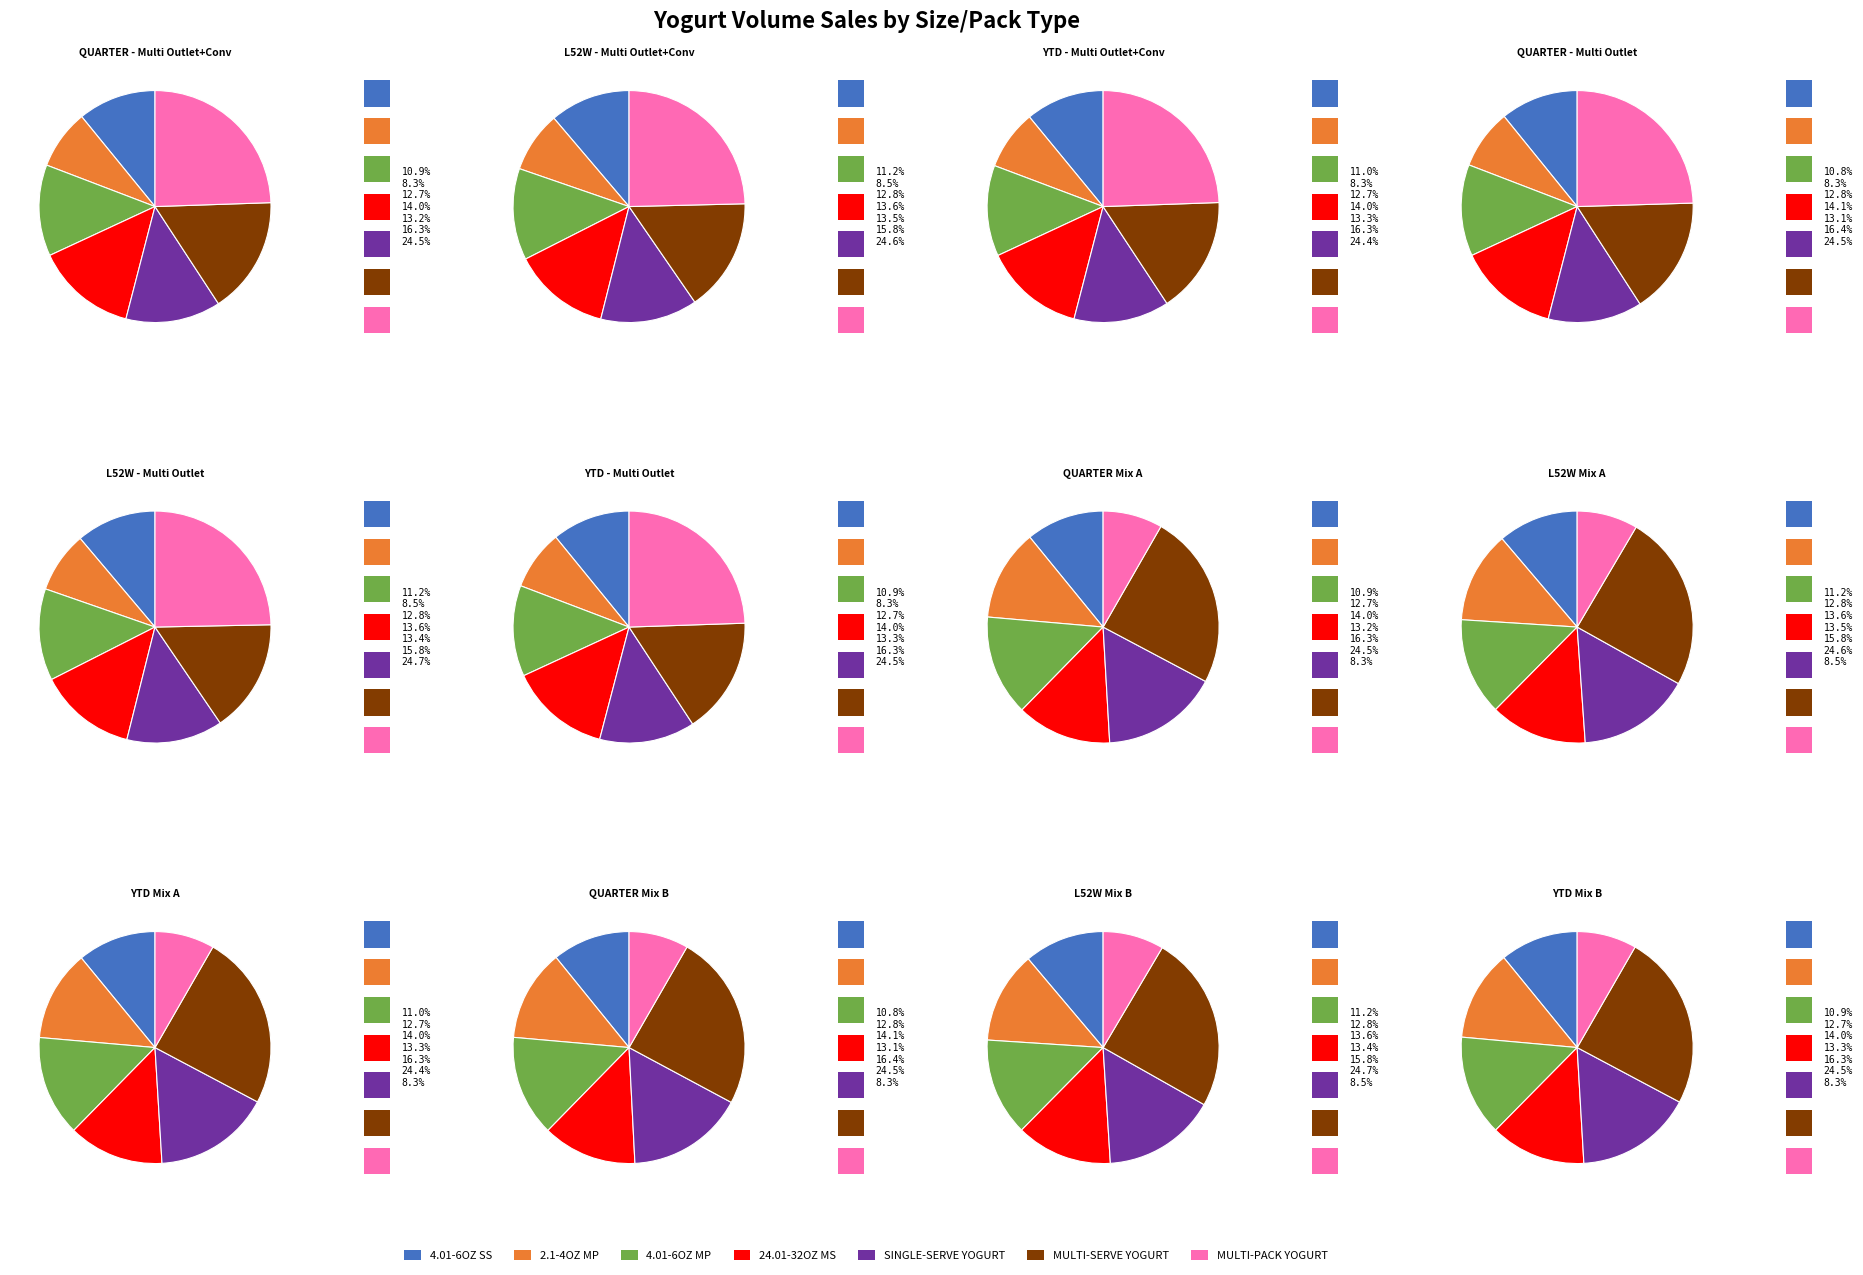

Count the number of slices in the pie.

7